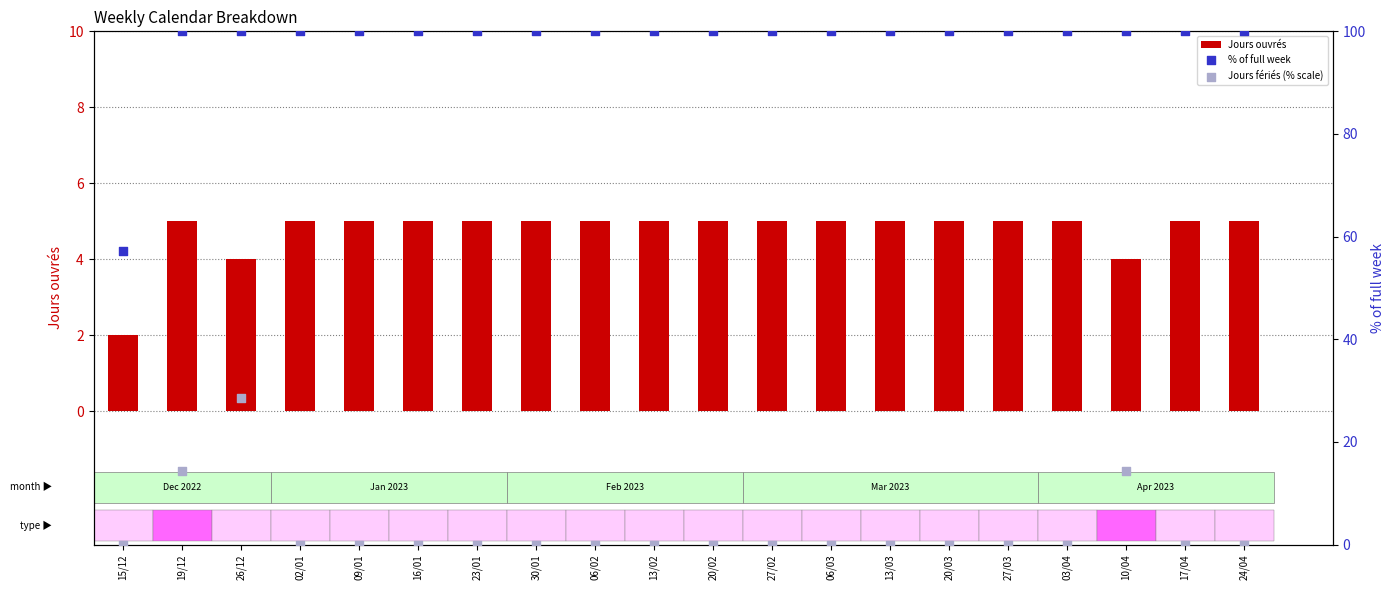

At how many categories does at least one series exceed 90?

19